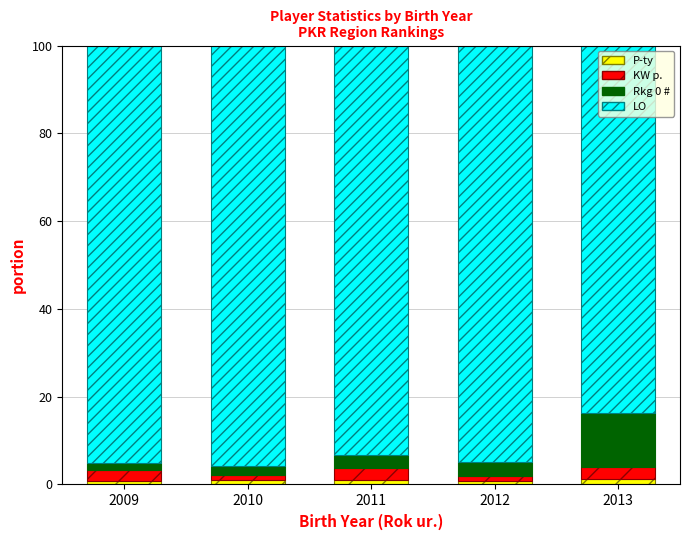

Does the chart contain any negative values?

No